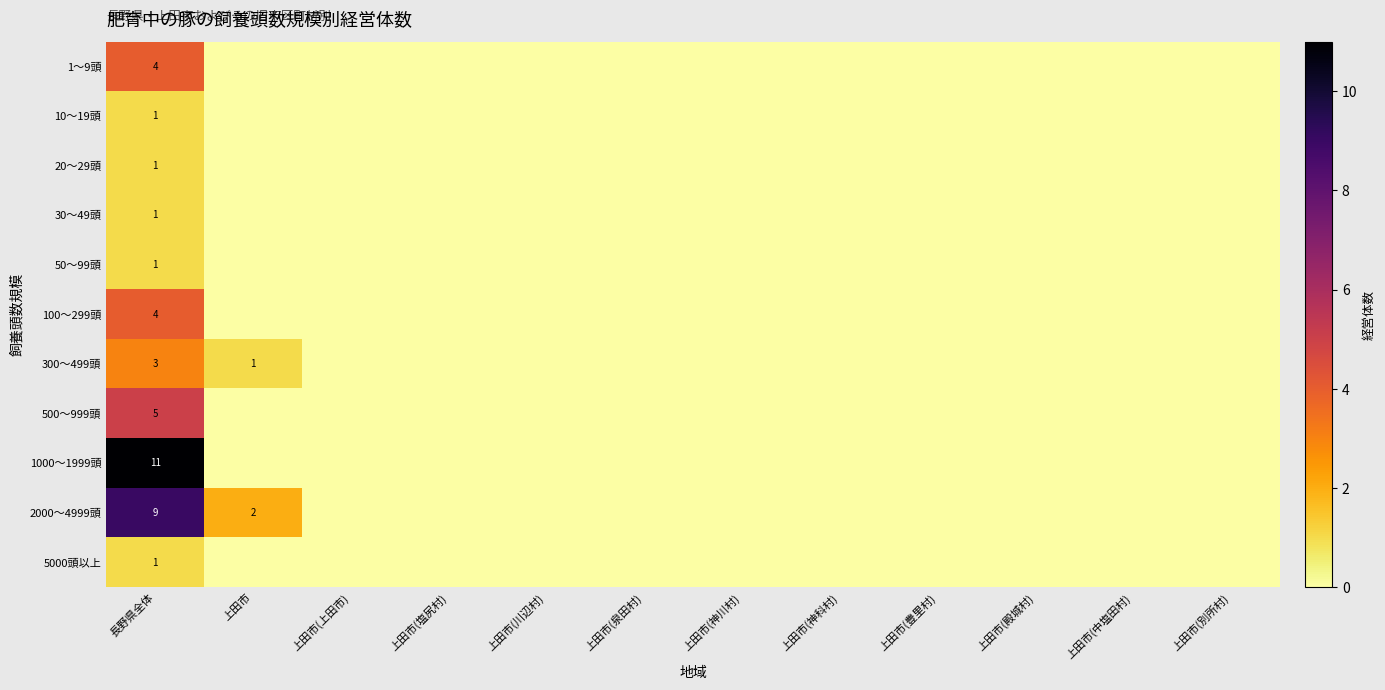

How many distinct data groups are displayed?

11